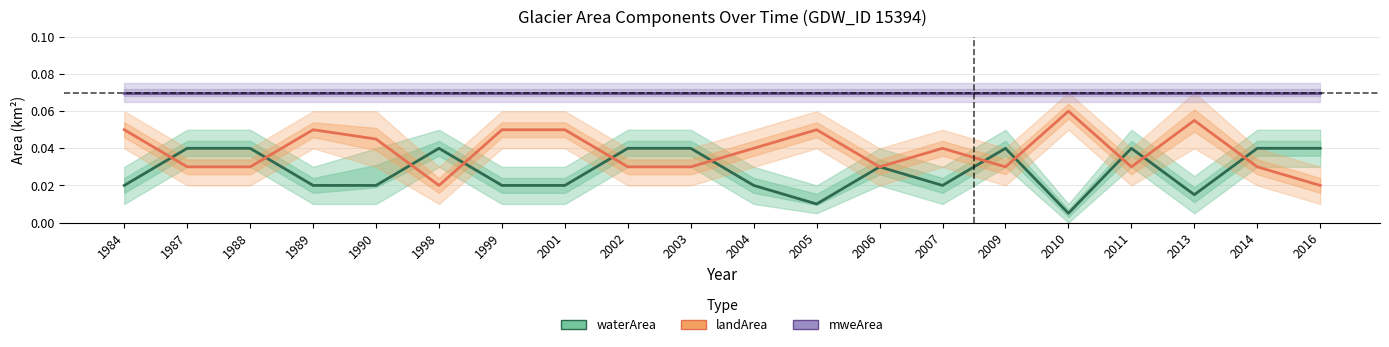

At which label does landArea reach its minimum?

1998